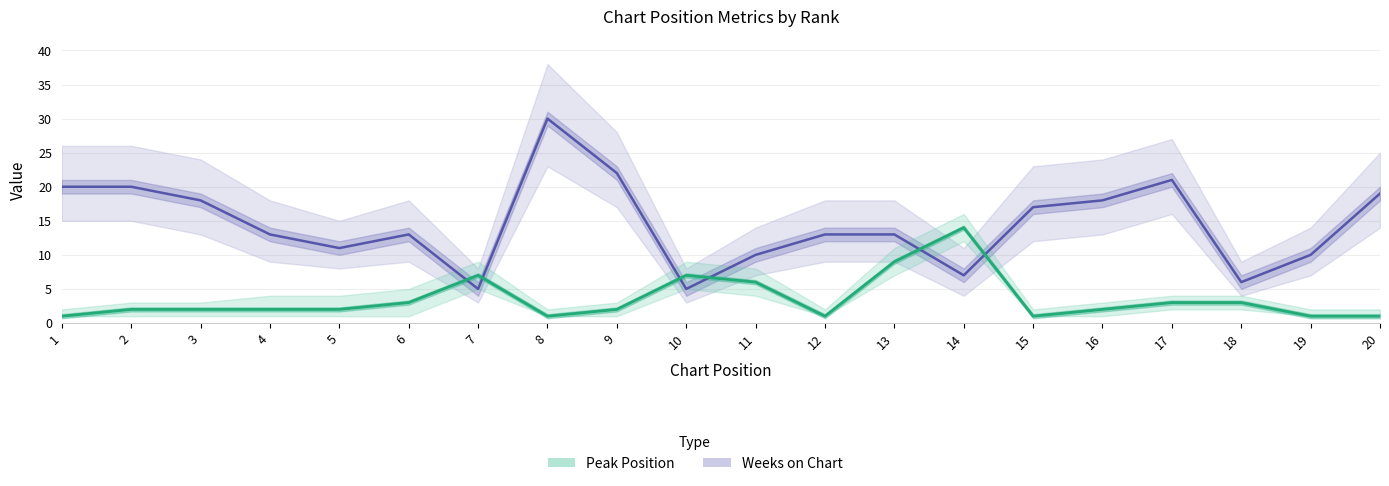

What is the value of the Weeks on Chart point at the 7th from the left?

5